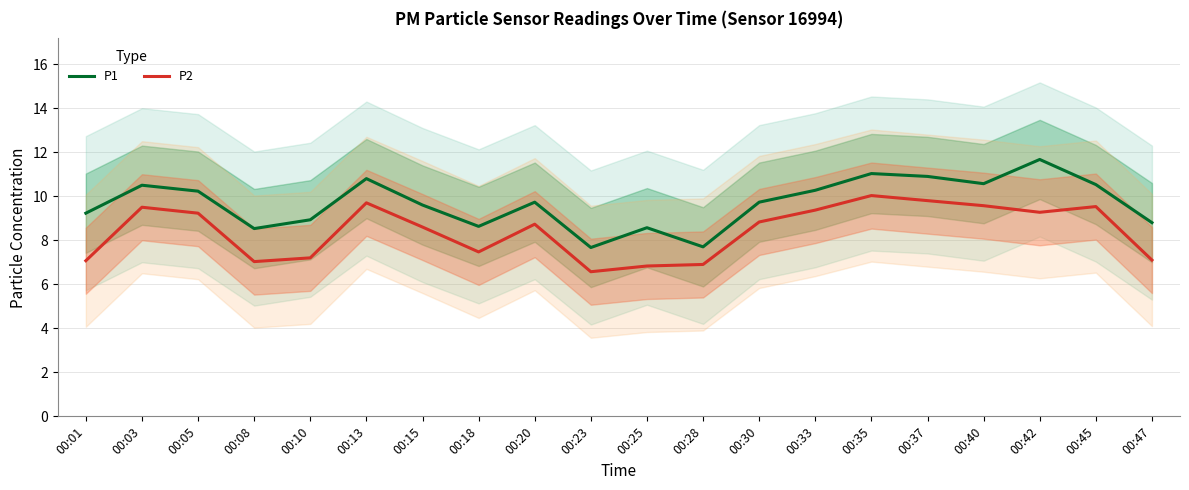

True or false: P1 has a value of 4.6 at 00:33.

False